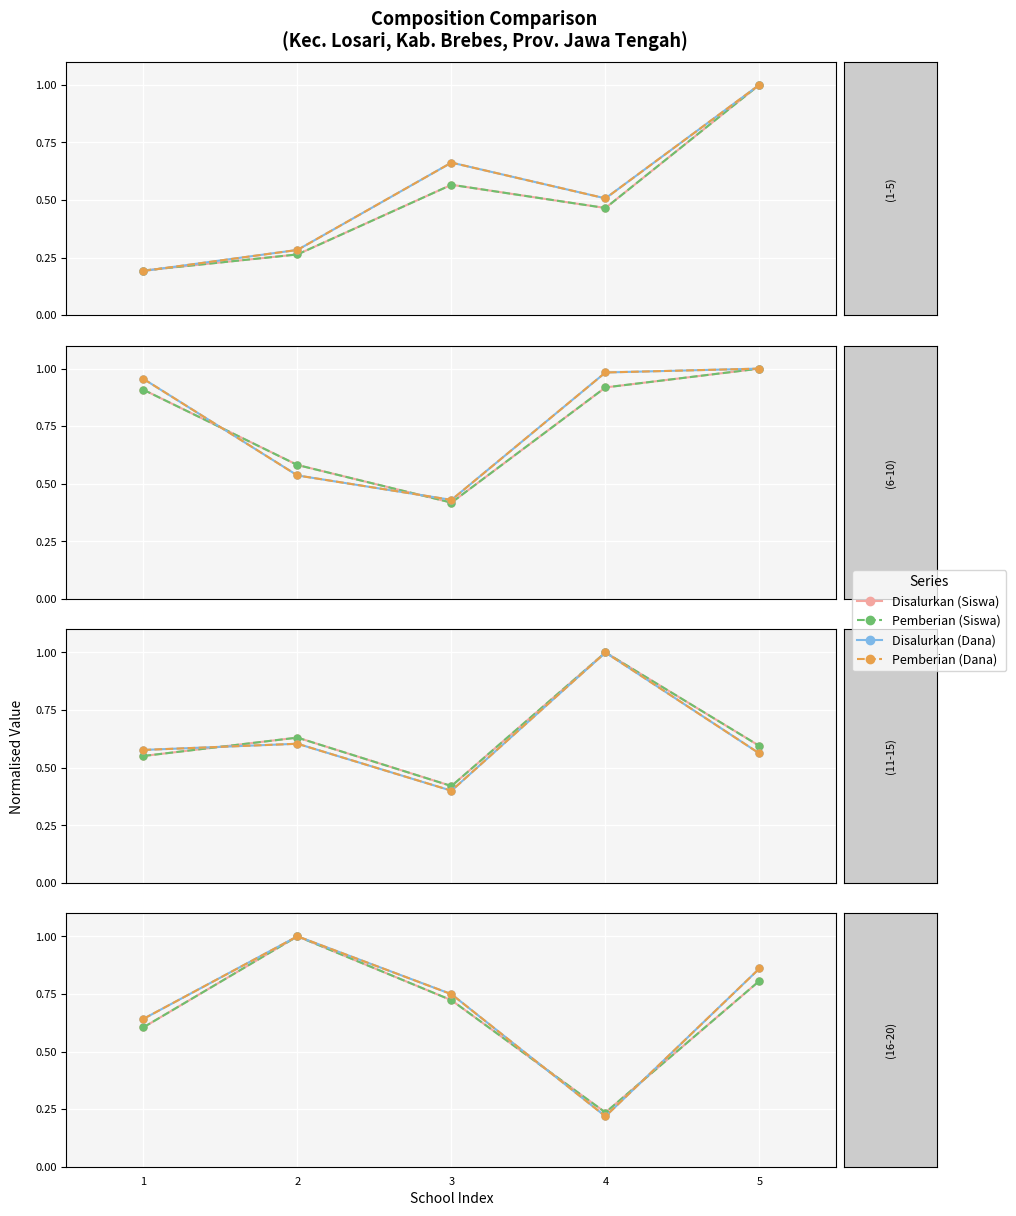

In Pemberian (Dana), how many points are lower than both neighbors (excluding endpoints)?

1